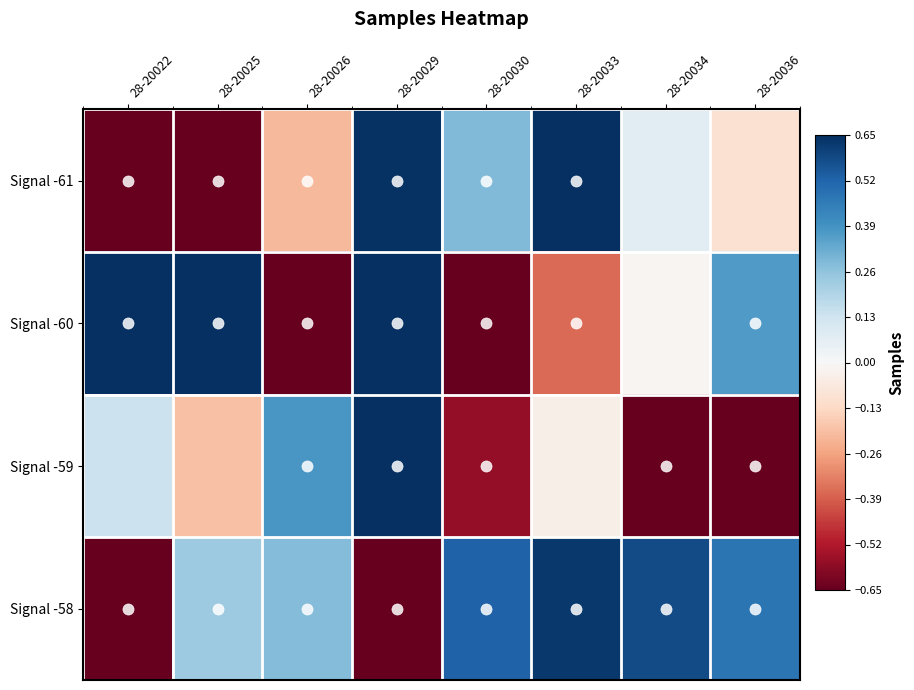

Reading left to right, extract all data points from this chart.

Signal -61: 28-20022=-0.7	28-20025=-0.7	28-20026=-0.2	28-20029=0.6	28-20030=0.3	28-20033=0.7	28-20034=0.1	28-20036=-0.1
Signal -60: 28-20022=0.7	28-20025=0.8	28-20026=-0.8	28-20029=0.8	28-20030=-1.2	28-20033=-0.4	28-20034=-0.0	28-20036=0.4
Signal -59: 28-20022=0.1	28-20025=-0.2	28-20026=0.4	28-20029=0.8	28-20030=-0.6	28-20033=-0.0	28-20034=-0.7	28-20036=-1.0
Signal -58: 28-20022=-0.6	28-20025=0.2	28-20026=0.3	28-20029=-1.2	28-20030=0.5	28-20033=0.6	28-20034=0.6	28-20036=0.5